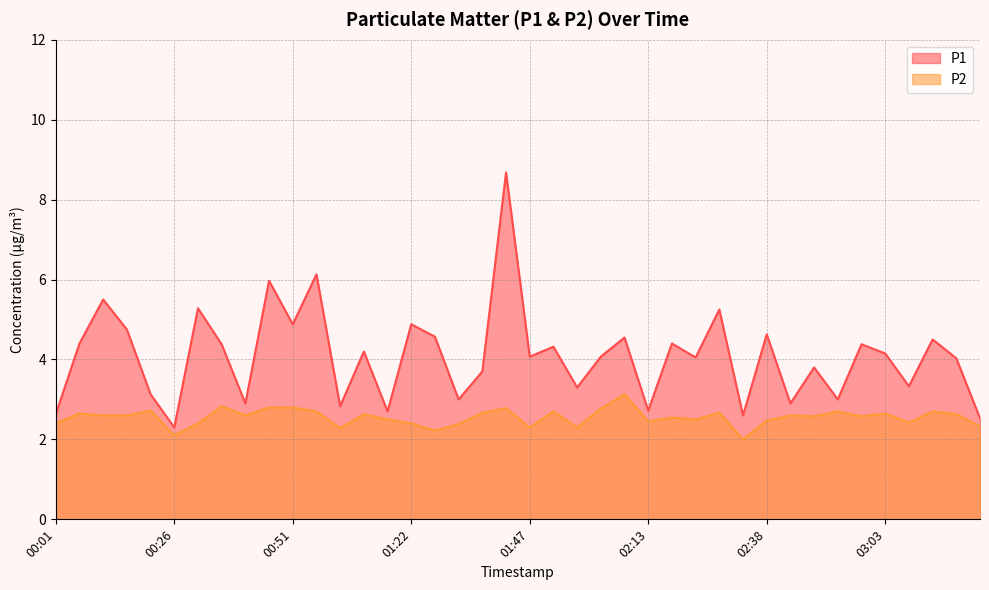

What are all the series names shown in the legend?

P1, P2